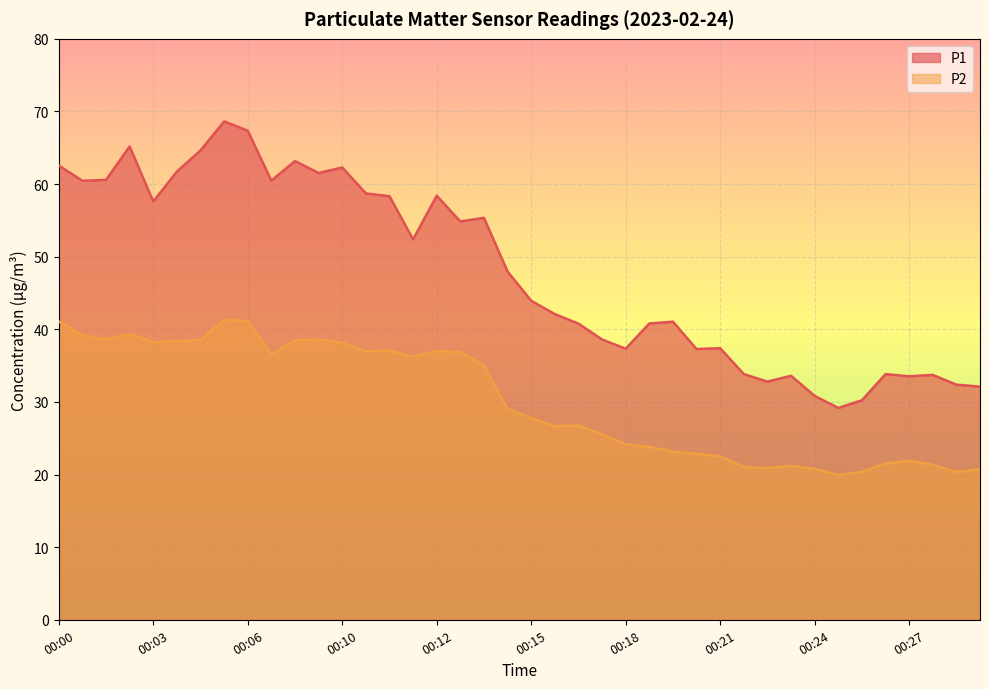

Between 00:27 and 00:29, which series saw the biggest shift?

P1